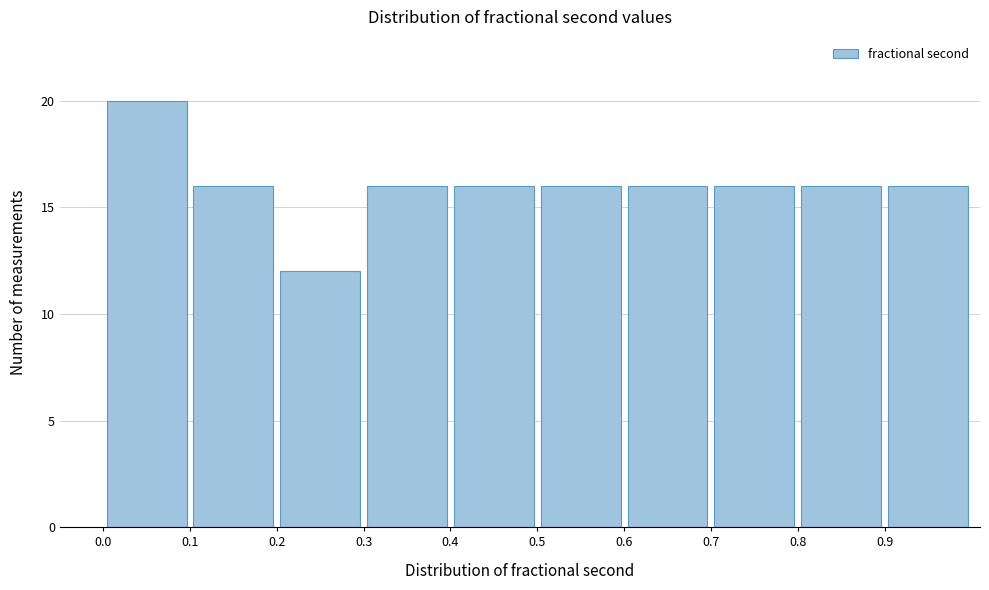

How tall is the bar that spans 0.6 to 0.7 on the x-axis? The values are not printed on the chart, so give them approximately, as read against the axis.

16